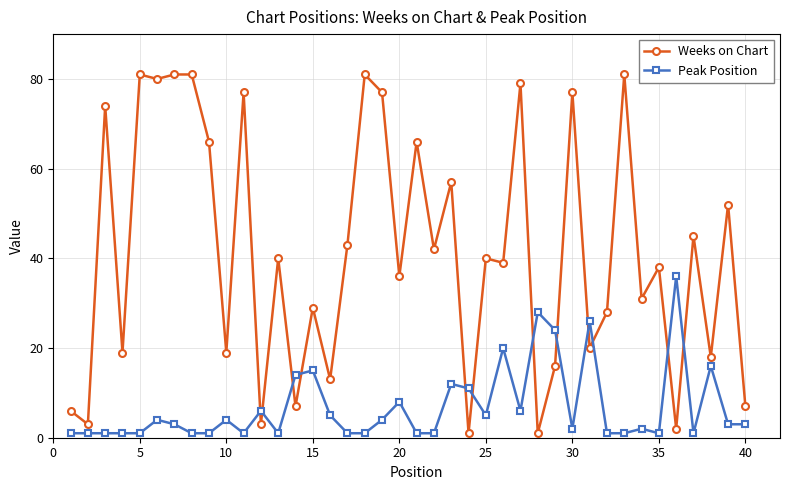

Which series ends up on top after the final intersection of Weeks on Chart and Peak Position?

Weeks on Chart